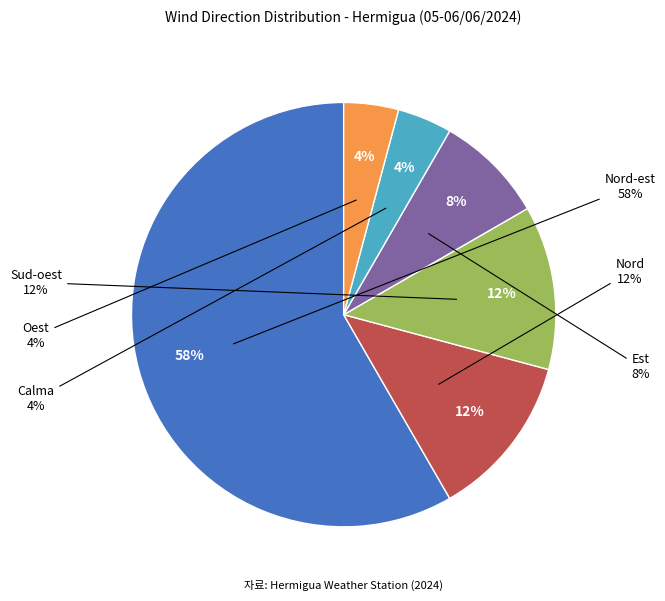

To the nearest percent, what is the difference between the Calma and Est slice percentages?

4%